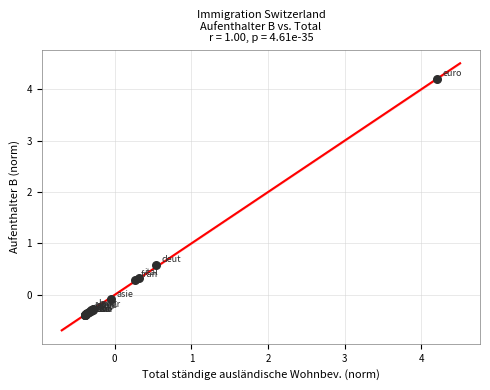

What Y value in the scatter plot is closest to 1?

0.6